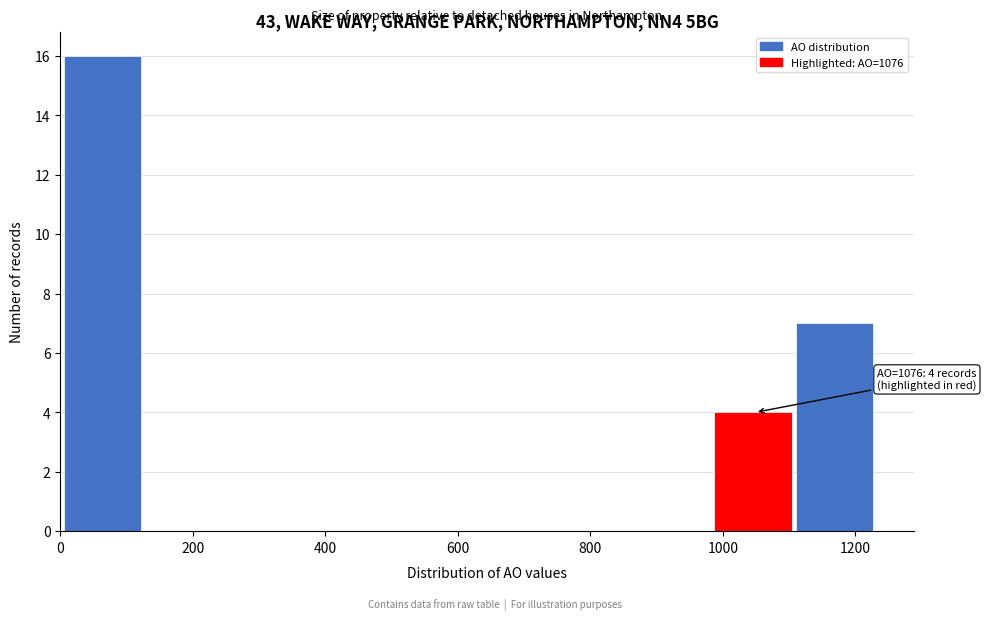

Which range on the x-axis has the tallest bar?

0 to 120